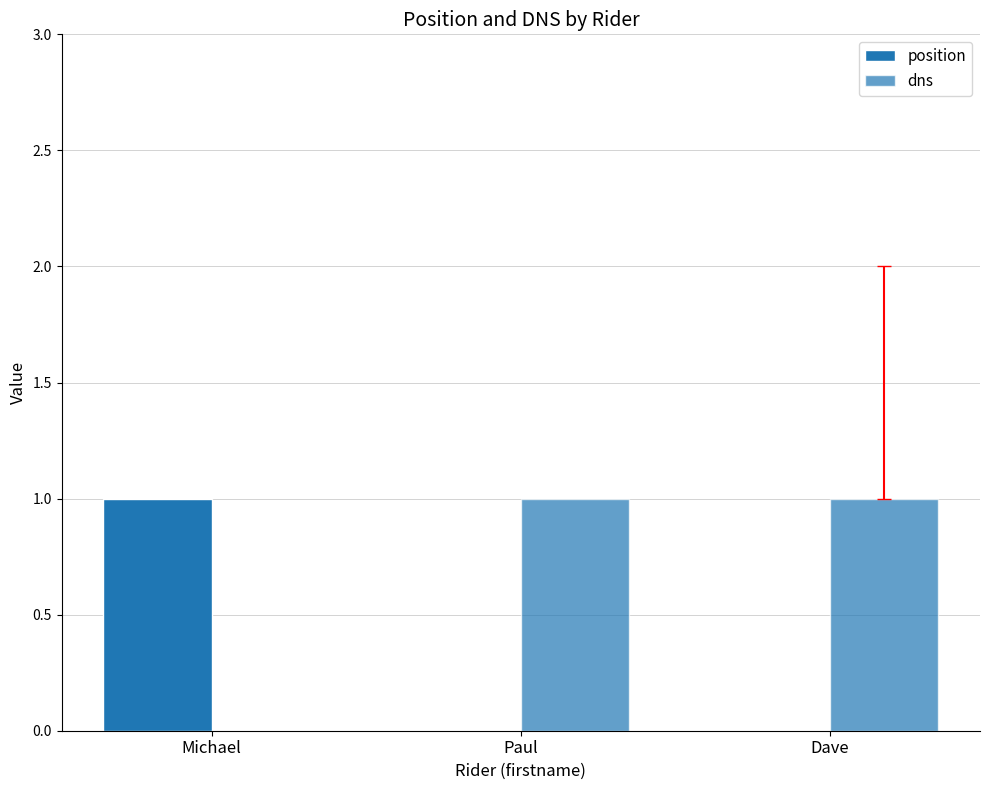

Between Paul and Michael, which is larger?

Michael